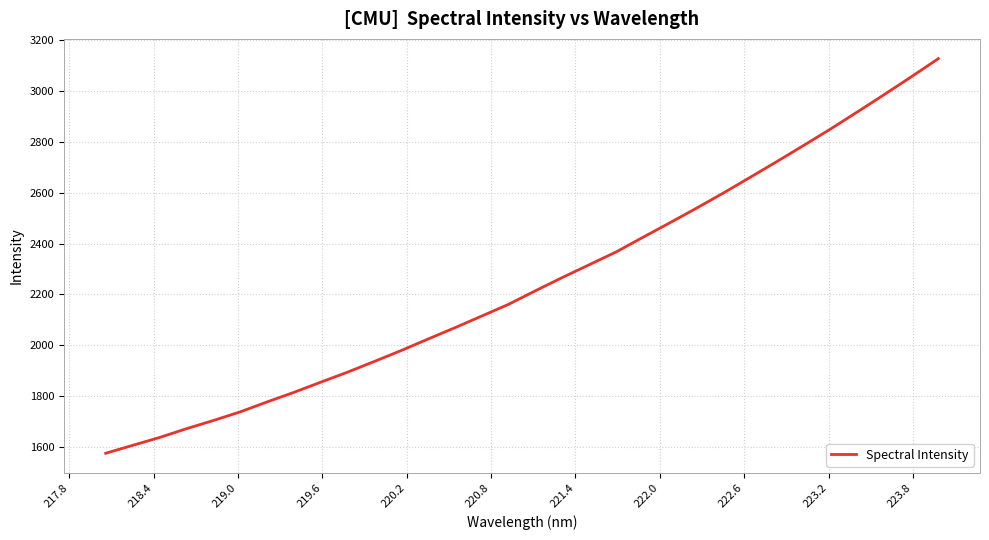

What is the difference between the maximum and minimum values?

1553.4